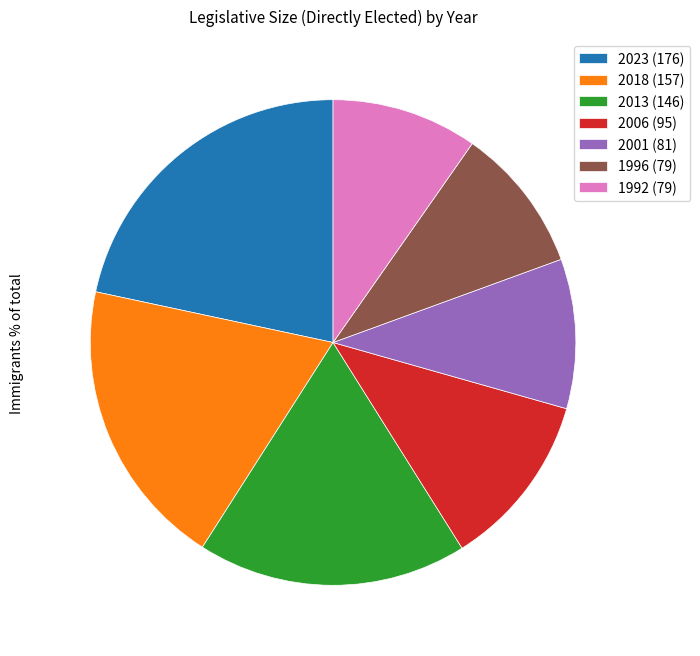

Approximately how many times larger is the value at 2006 (95) compared to 1992 (79)?

1.2